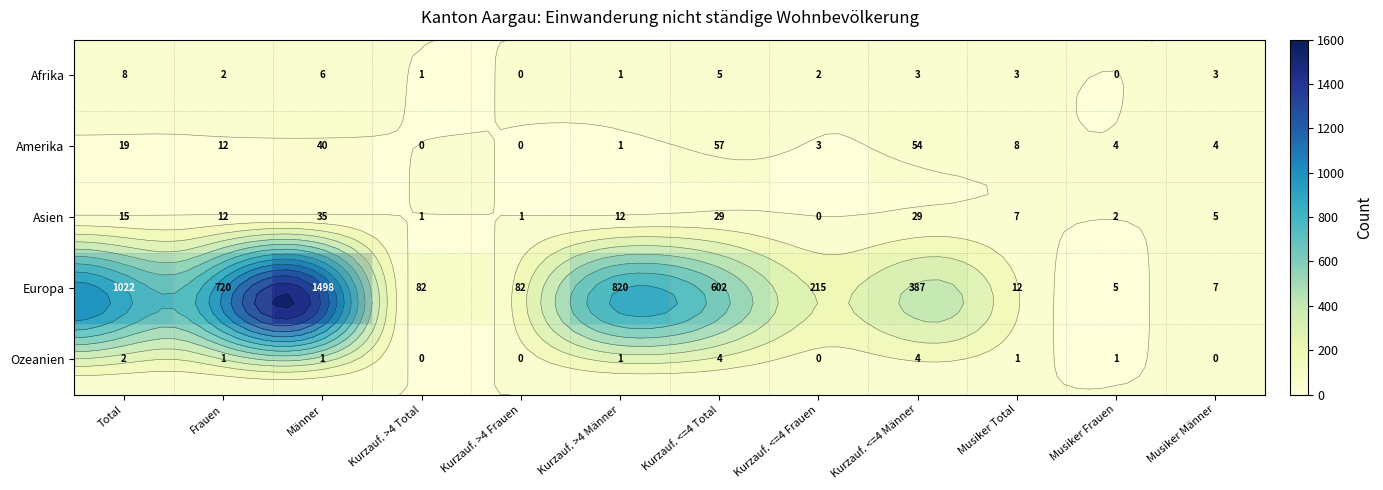

The value of Amerika at Kurzauf. >4 Frauen is -26. True or false?

False